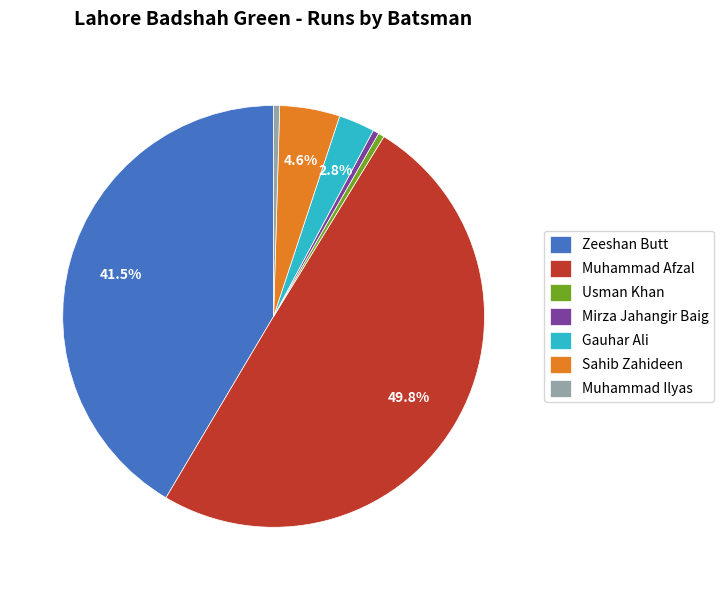

Which has a higher value, Mirza Jahangir Baig or Muhammad Afzal?

Muhammad Afzal